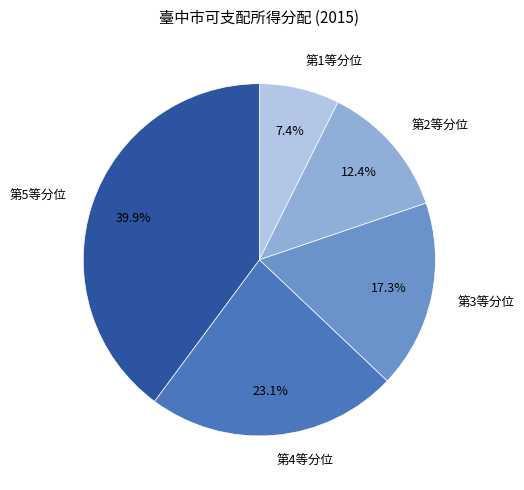

Does any single category account for the majority?

No